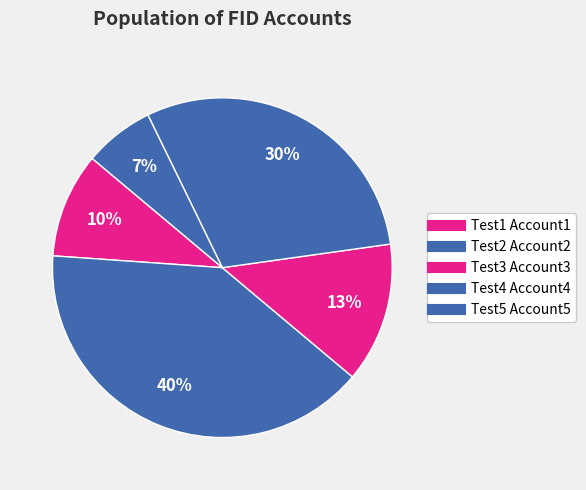

Which category has the smallest portion of the pie?

Test5 Account5